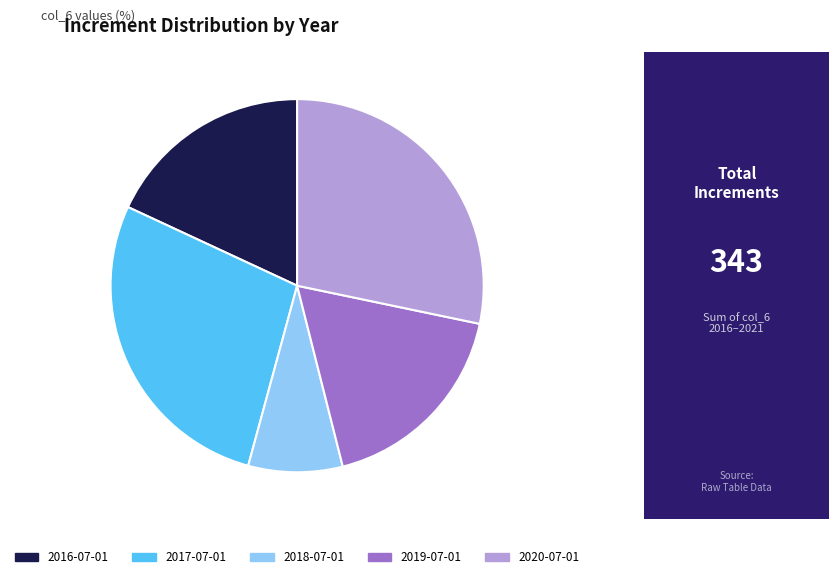

Do 2016-07-01 and 2017-07-01 together represent more than half of the pie?

No